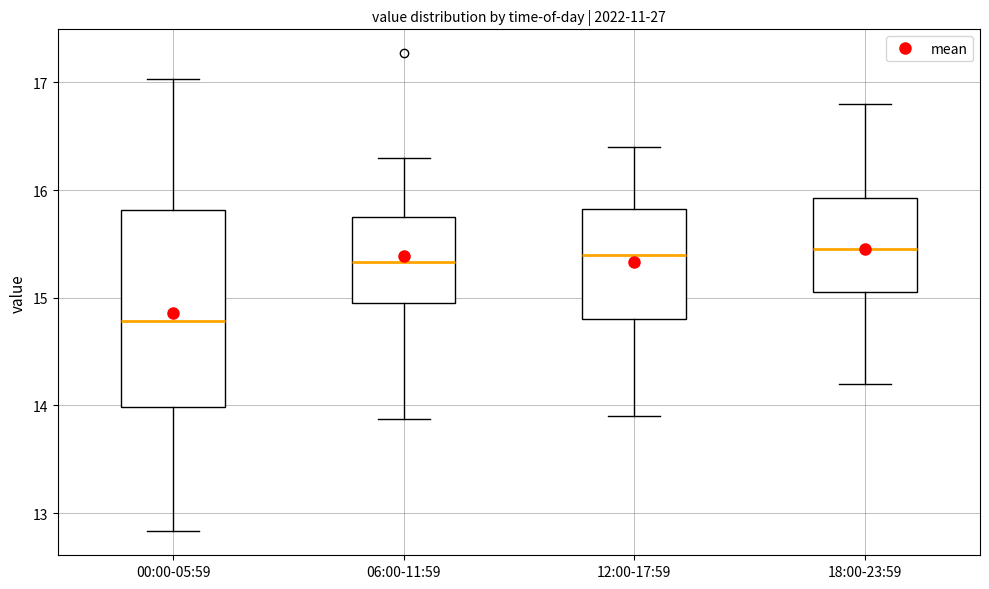

Reading left to right, transcribe this box plot: for each box, give where its median line is, the range the box spans, and where its two whiskers end, as read against the y-axis. The values are not printed on the chart, so give them approximately, as read against the axis.

00:00-05:59: median 14.8, box 14.0 to 15.8, whiskers 12.8 to 17.0
06:00-11:59: median 15.3, box 15.0 to 15.7, whiskers 13.9 to 16.3
12:00-17:59: median 15.4, box 14.8 to 15.8, whiskers 13.9 to 16.4
18:00-23:59: median 15.5, box 15.1 to 15.9, whiskers 14.2 to 16.8